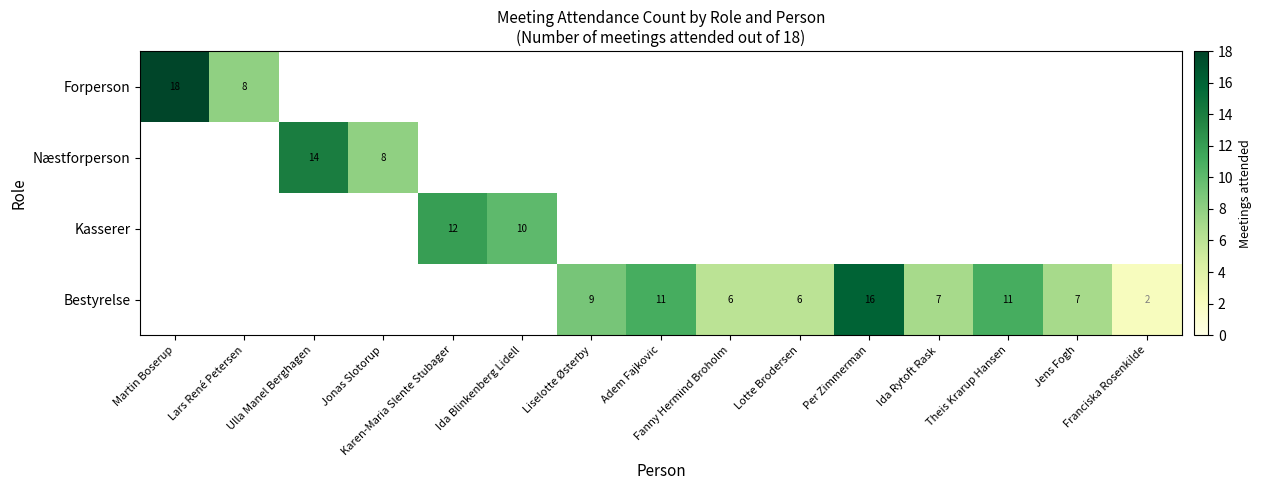

List the series in order of their overall mean, highest first.

Forperson, Næstforperson, Kasserer, Bestyrelse